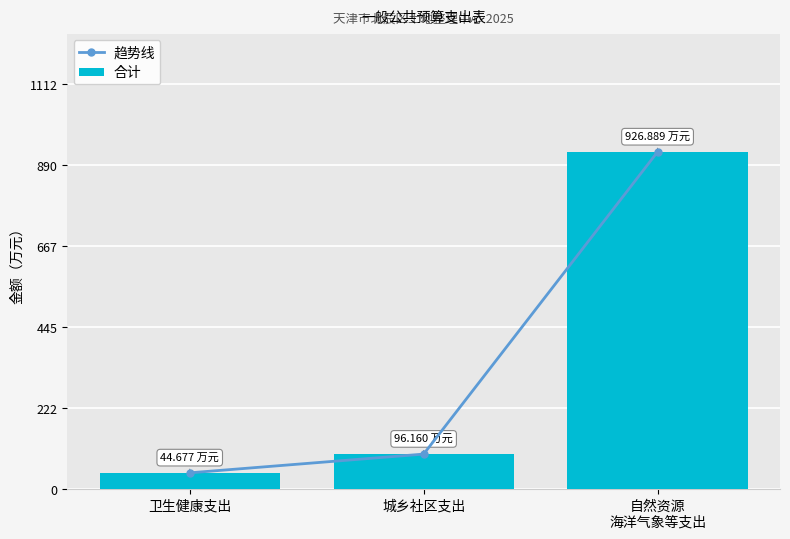

Read the 趋势线 value at 自然资源
海洋气象等支出.

926.9